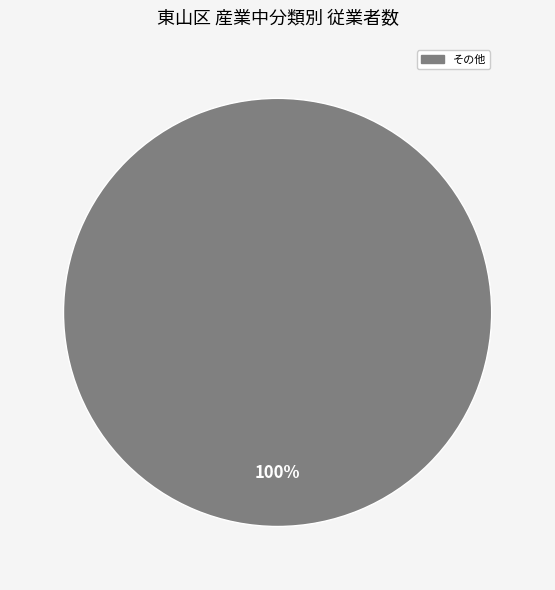

Is there a majority slice in this chart?

Yes